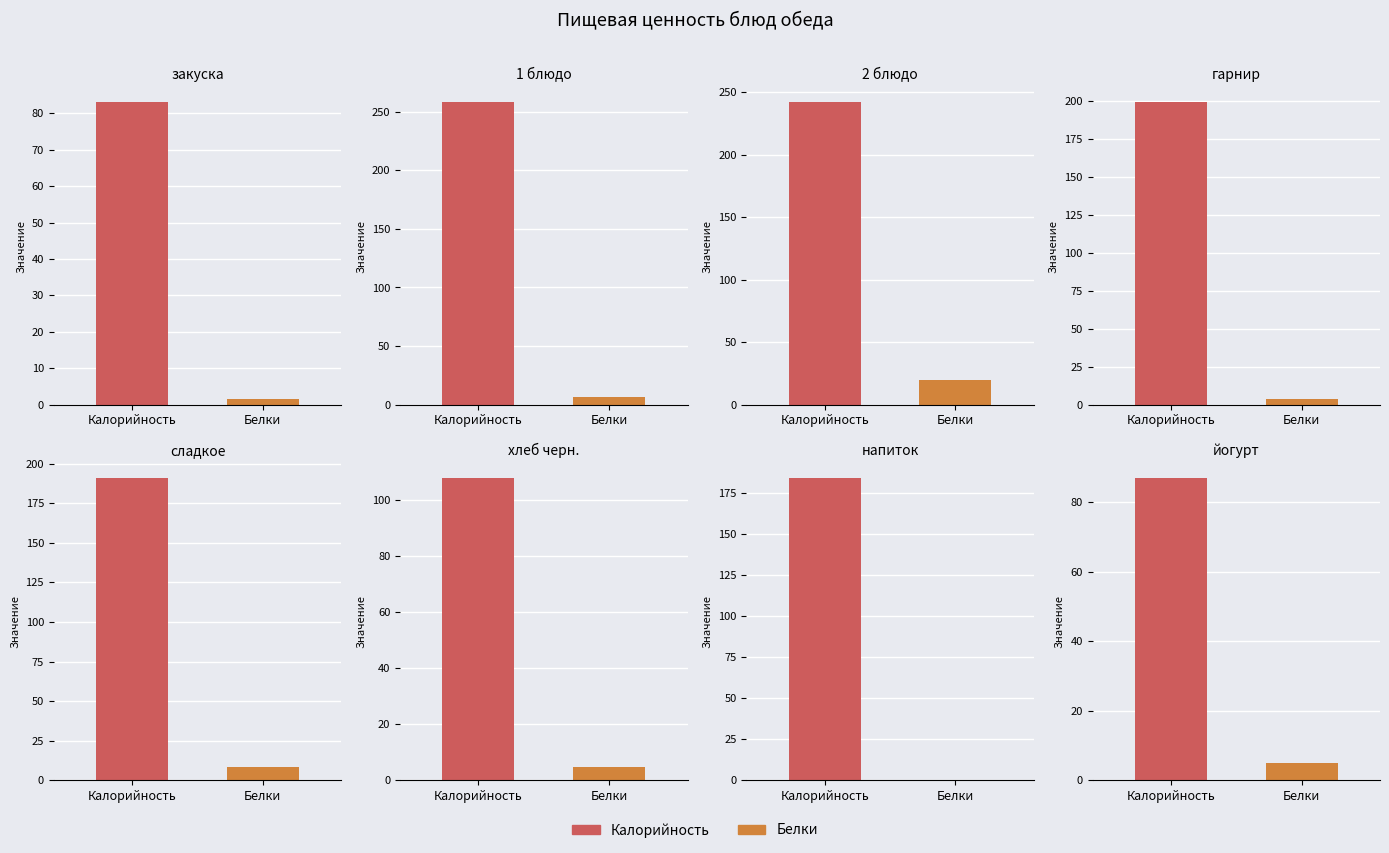

Rank the categories by Калорийность value from highest to lowest.

1 блюдо, 2 блюдо, гарнир, сладкое, напиток, хлеб черн., йогурт, закуска